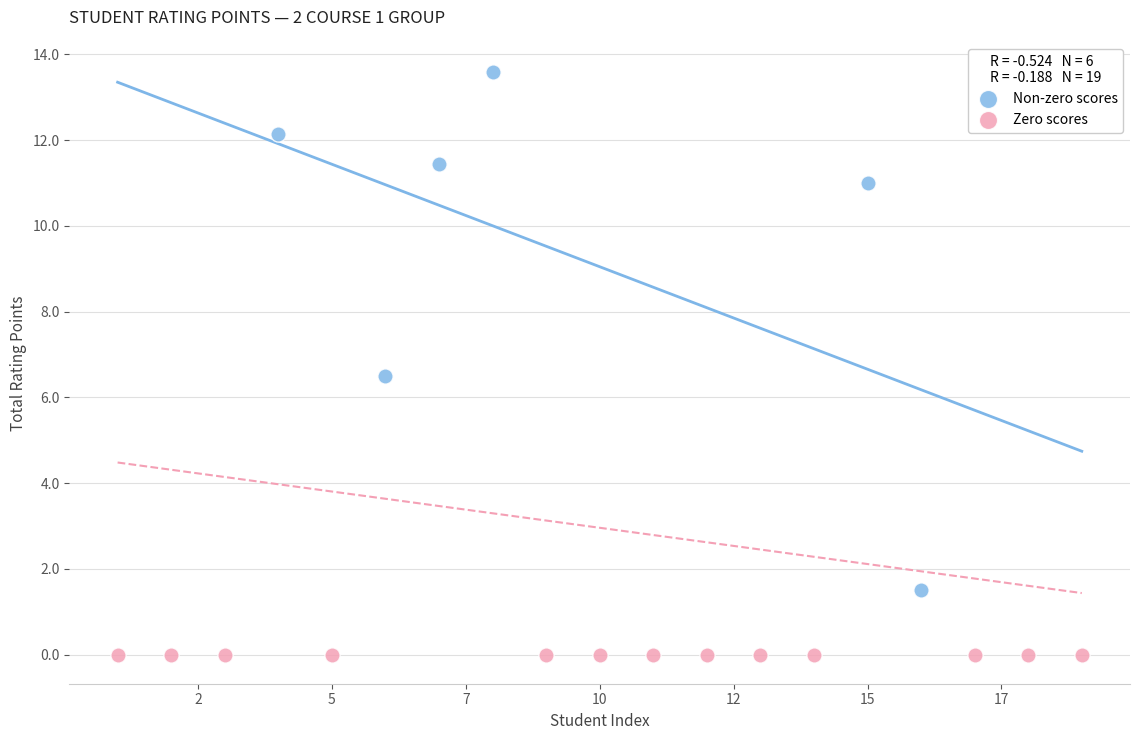

Which series reaches the minimum Y coordinate?

Zero scores